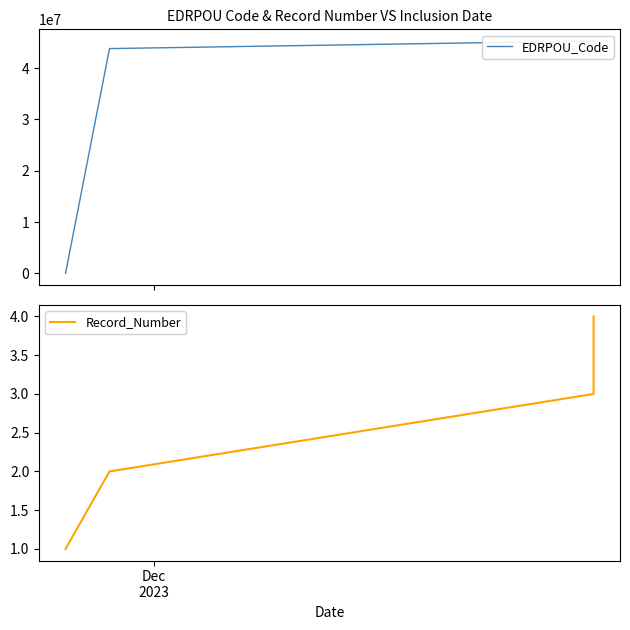

What is the value of the EDRPOU_Code point at the 4th from the left?

44855048